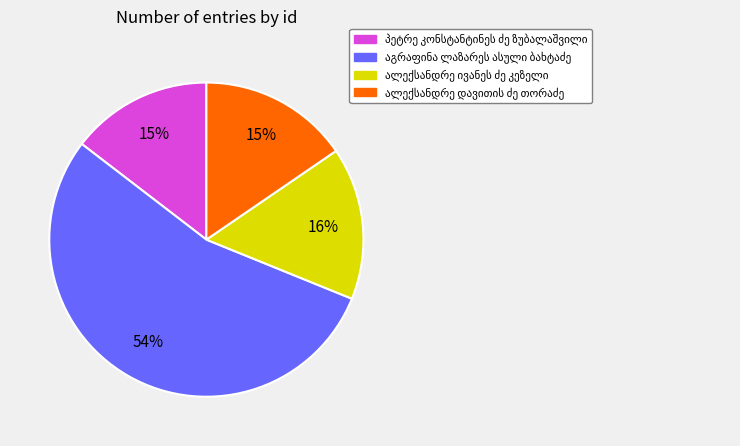

What is the change in value from პეტრე კონსტანტინეს ძე ზუბალაშვილი to აგრაფინა ლაზარეს ასული ბახტაძე?

+9278